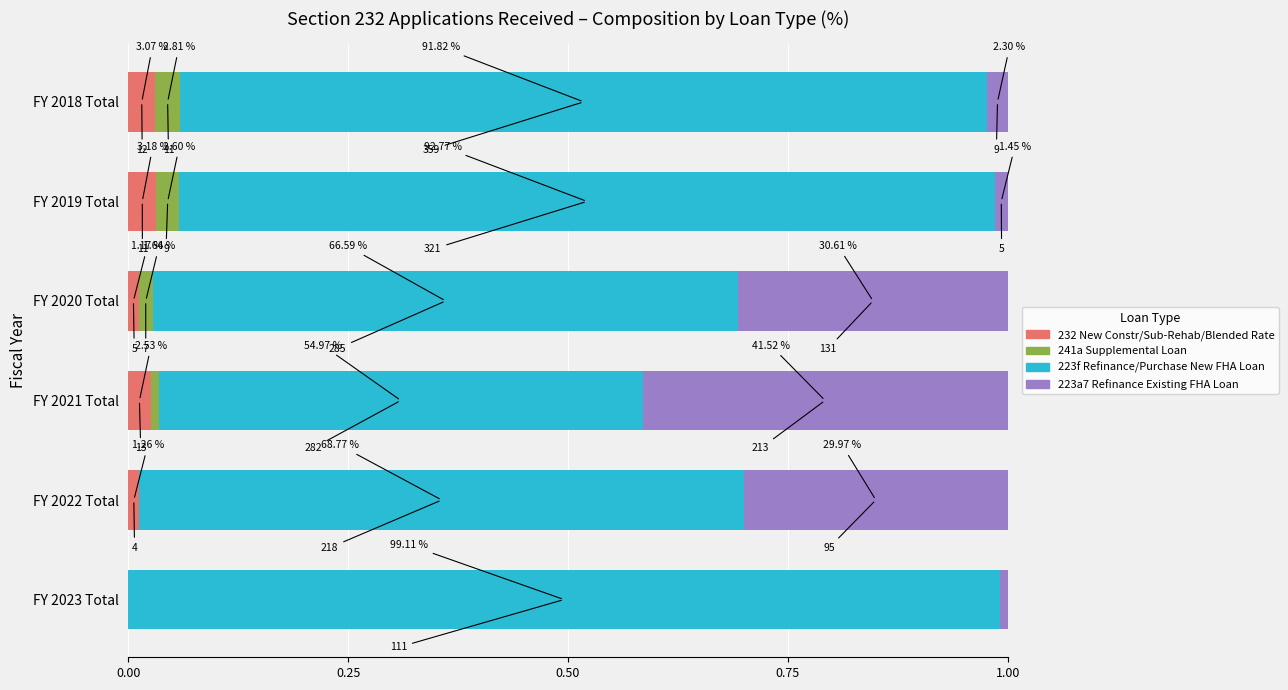

What are all the series names shown in the legend?

232 New Constr/Sub-Rehab/Blended Rate, 241a Supplemental Loan, 223f Refinance/Purchase New FHA Loan, 223a7 Refinance Existing FHA Loan